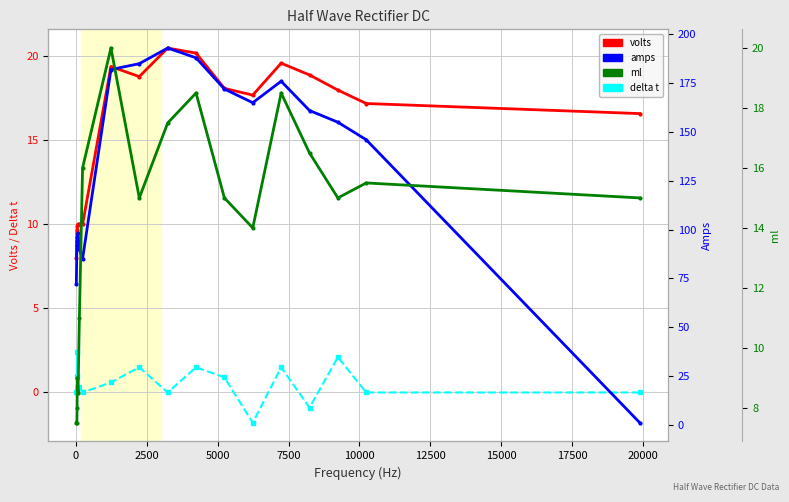

Which series has the widest spread of values?

amps